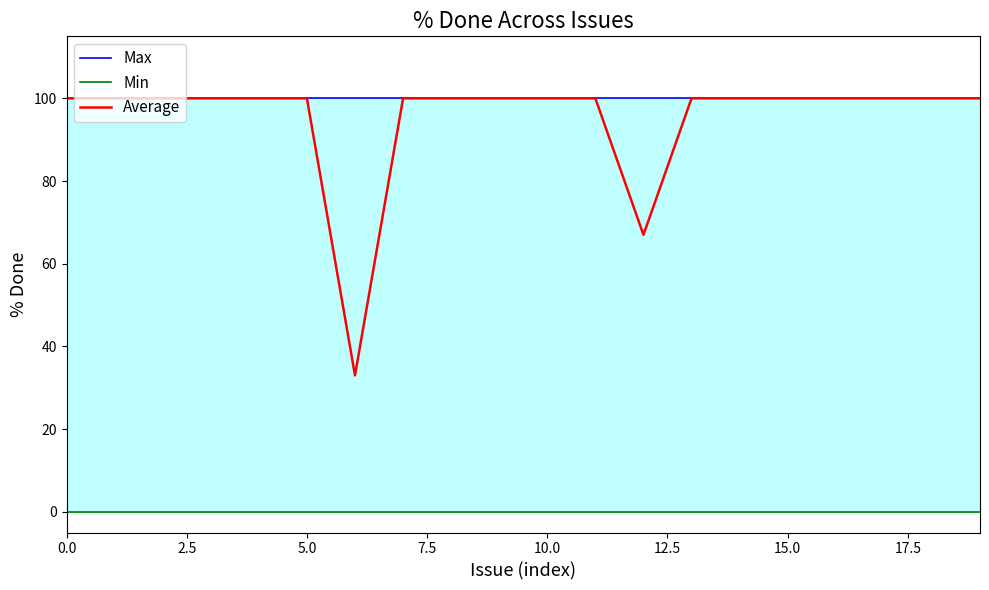

True or false: Min and Max cross at least once.

False